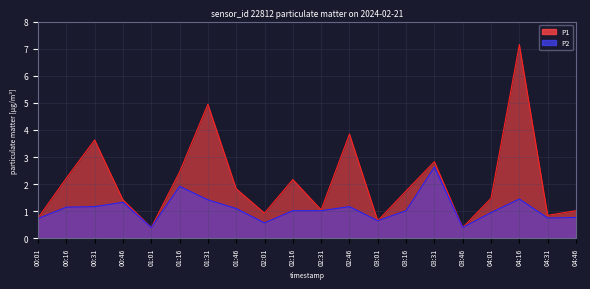

True or false: P1 has more than 2 interior local peaks.

True